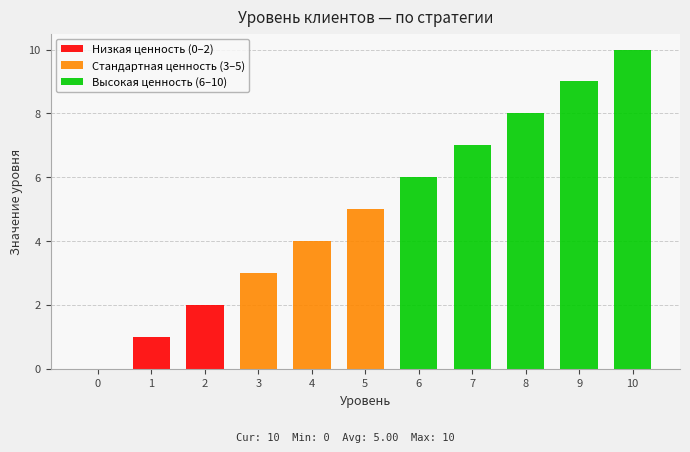

The value at 6 is 6. True or false?

True